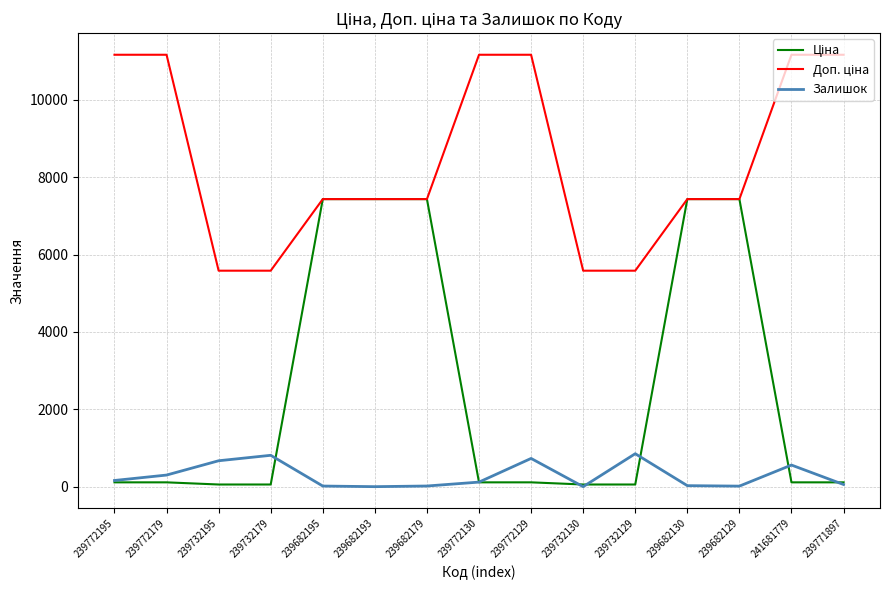

Is this an area chart (filled region under the line)?

No